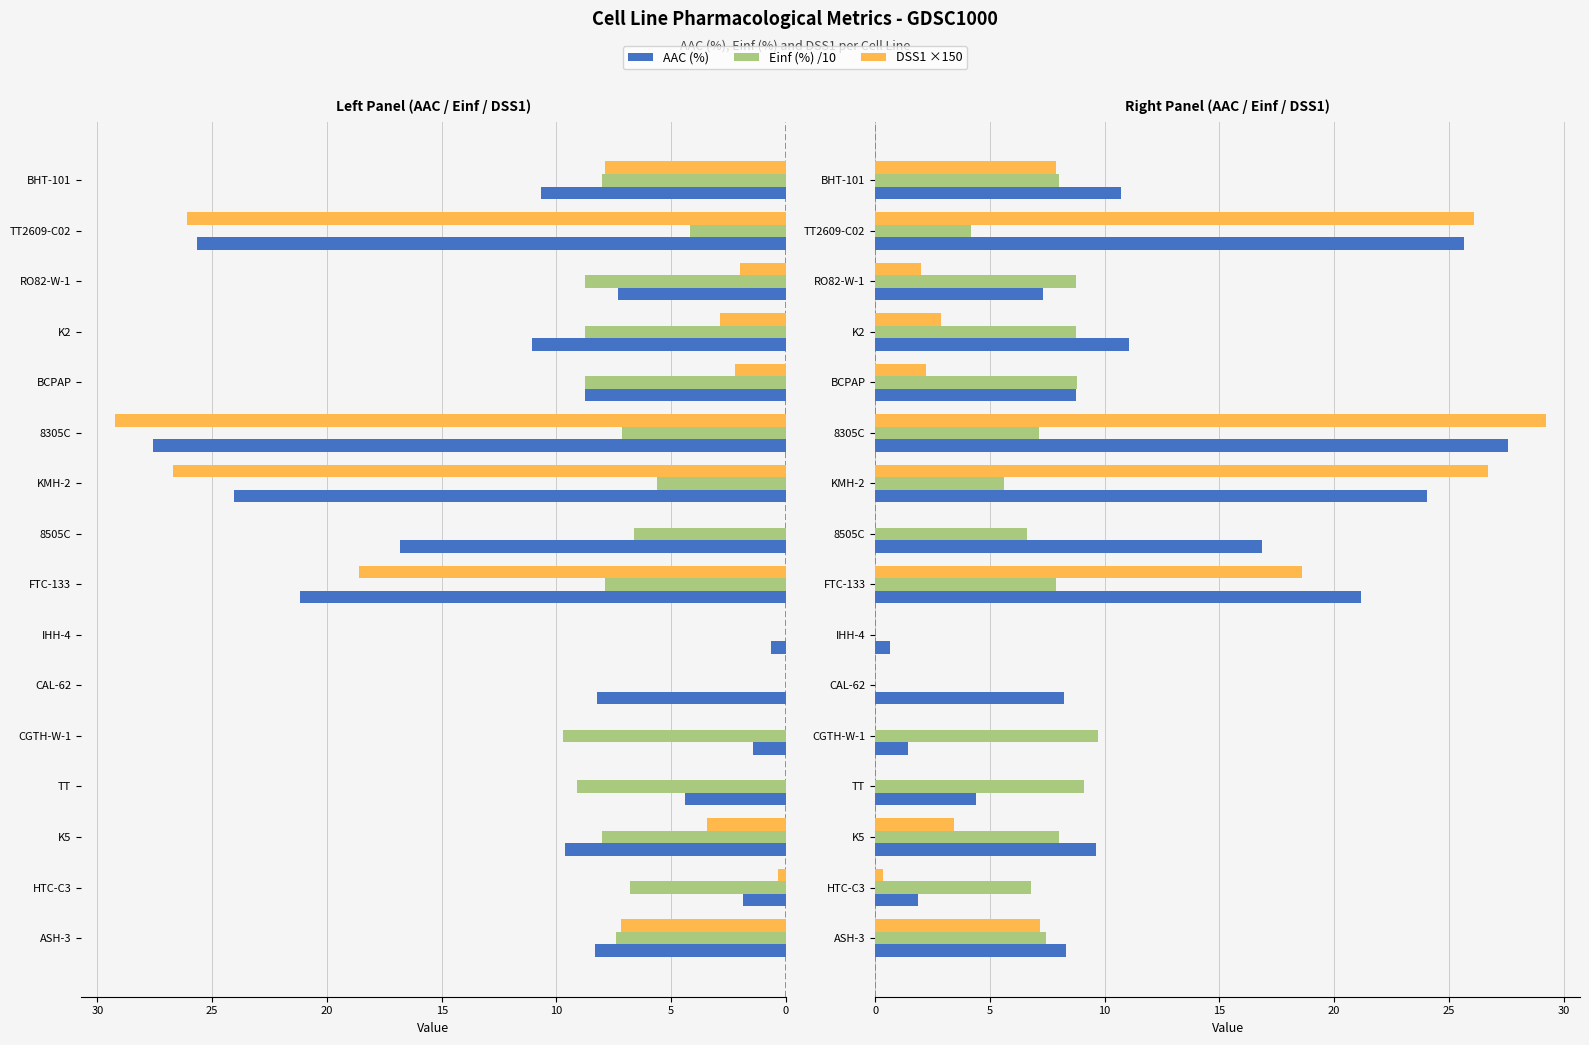

What is the total value across all series at 10?

21.1